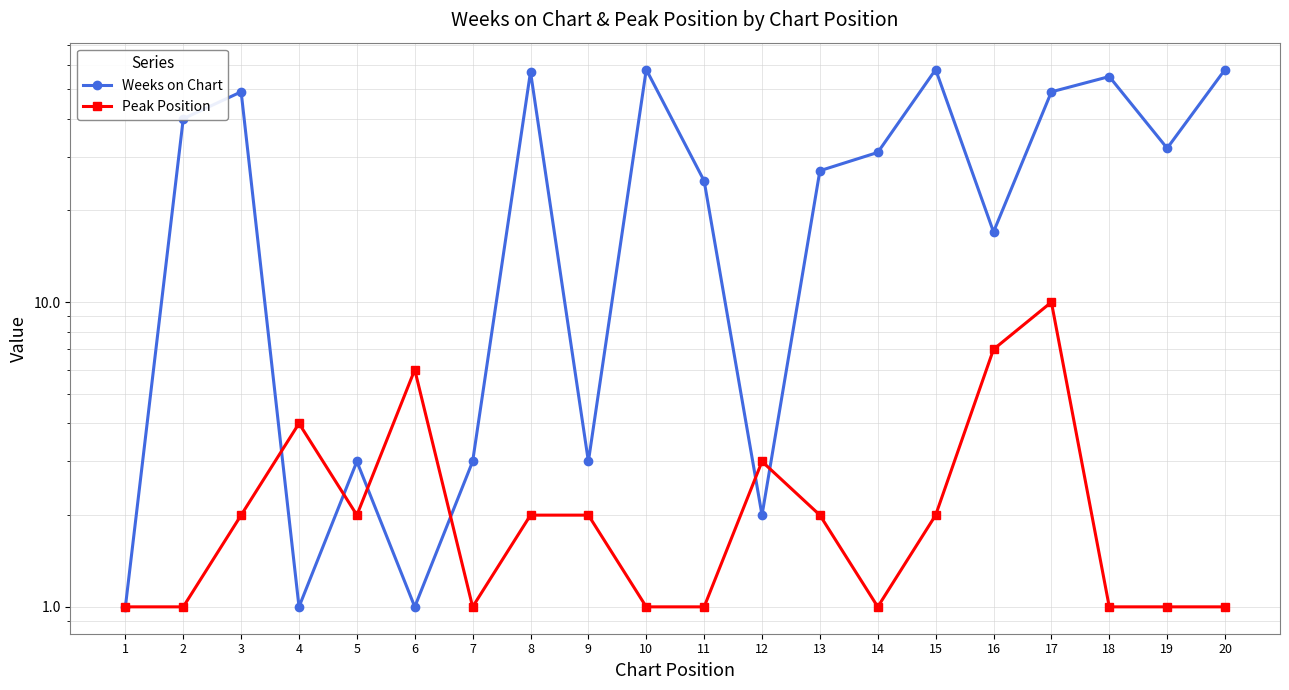

True or false: Weeks on Chart and Peak Position cross at least once.

True